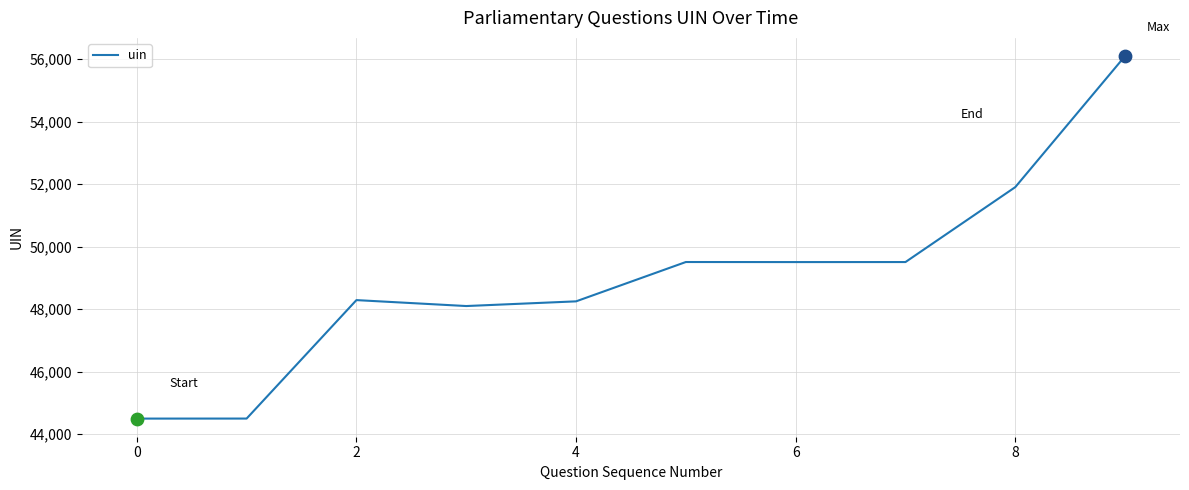

What is the maximum value shown in the chart?

56105